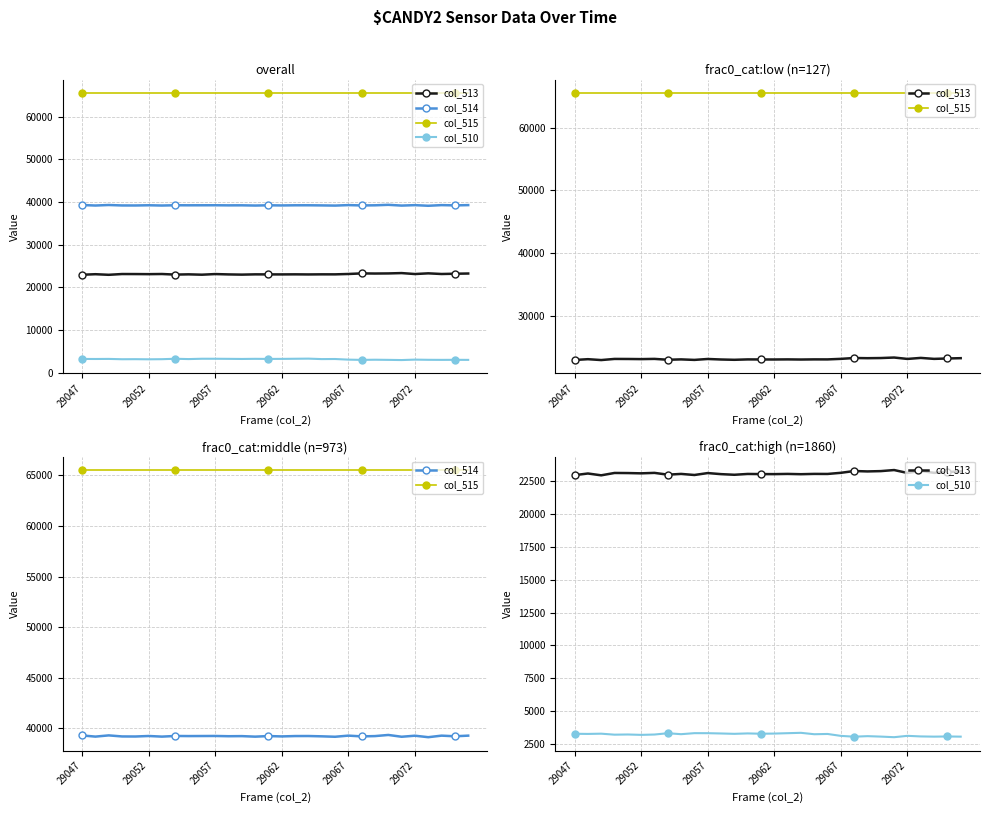

How many distinct data groups are displayed?

4